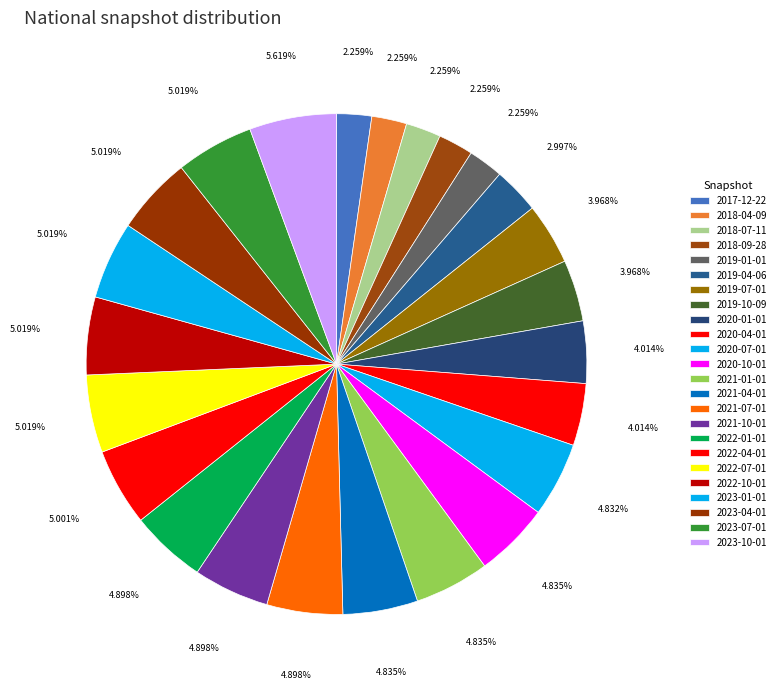

How many slices are in this pie chart?

24